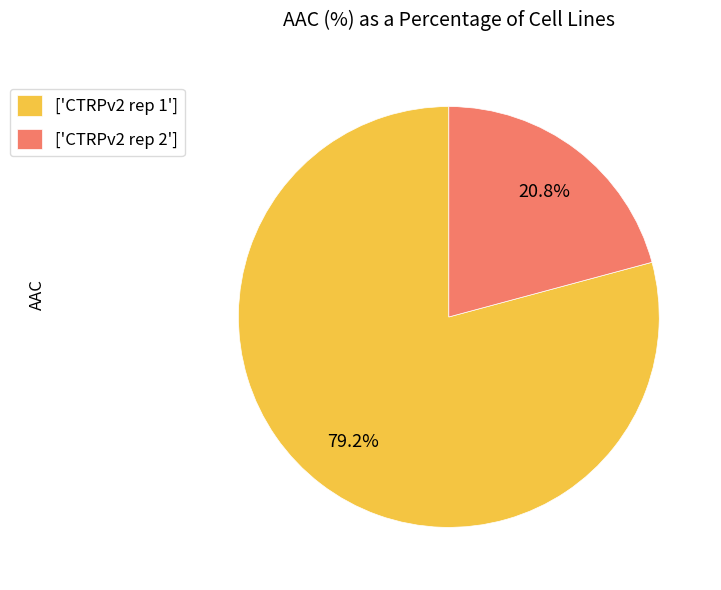

Rank the categories by value from highest to lowest.

['CTRPv2 rep 1'], ['CTRPv2 rep 2']